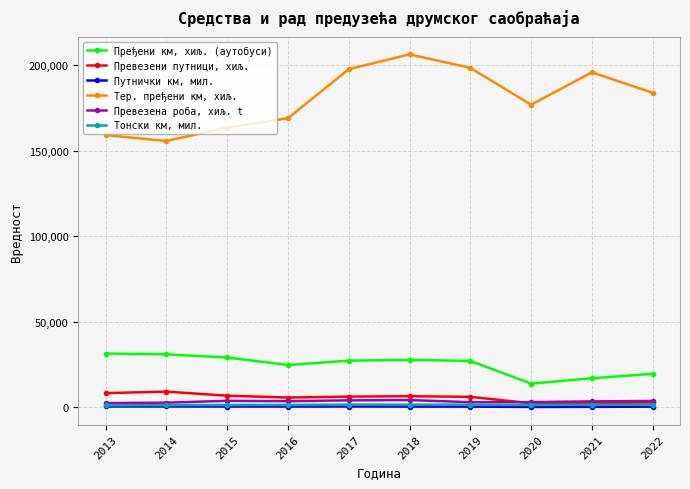

How many interior local peaks does the Тер. пређени км, хиљ. series have?

2